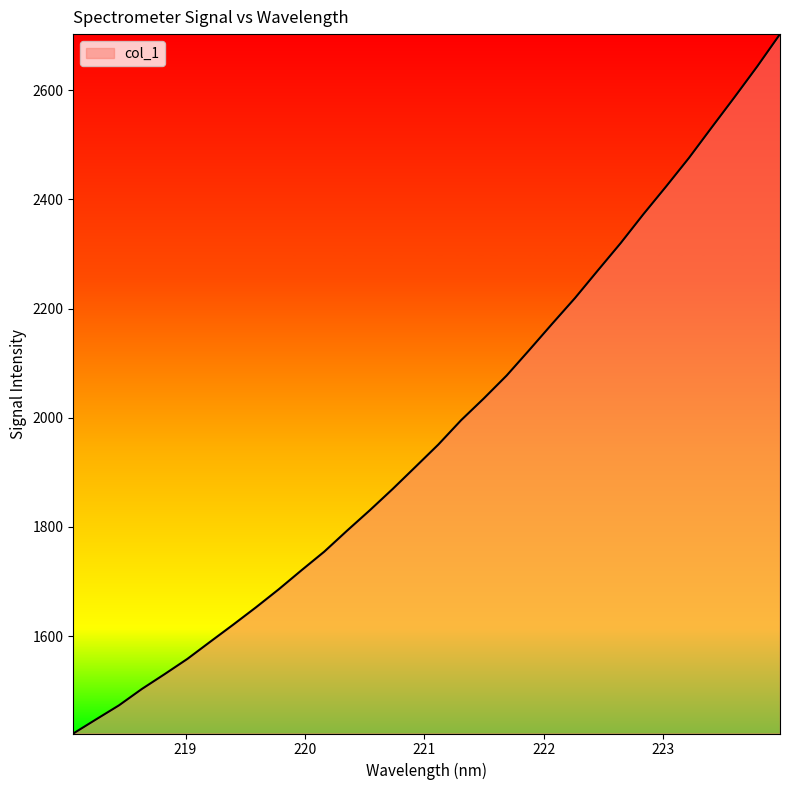

What is the greatest value displayed?

2702.8